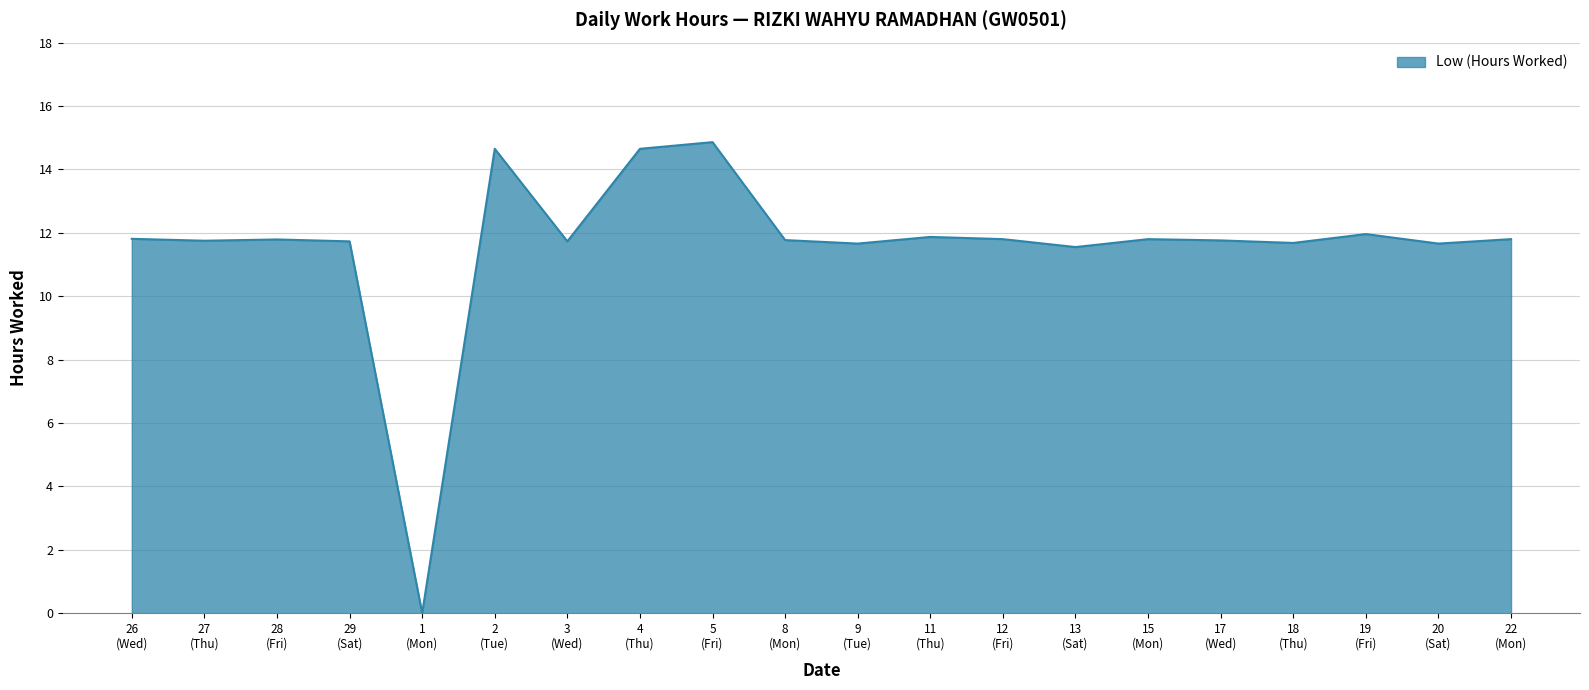

What is the maximum value shown in the chart?

14.9